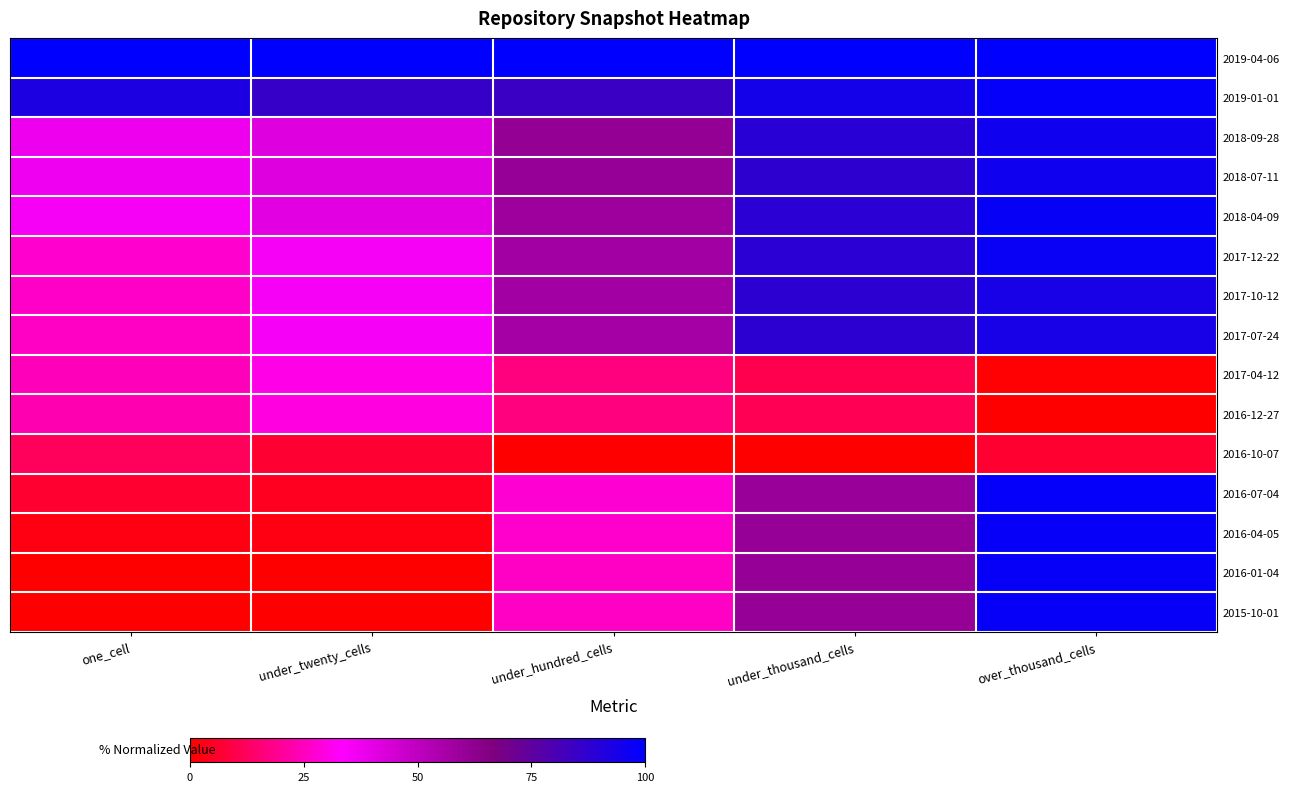

Reading right to left, what are all the values shown in this chart?

2019-04-06: over_thousand_cells=1.0	under_thousand_cells=1.0	under_hundred_cells=1.0	under_twenty_cells=1.0	one_cell=1.0
2019-01-01: over_thousand_cells=1.0	under_thousand_cells=0.9	under_hundred_cells=0.8	under_twenty_cells=0.9	one_cell=0.9
2018-09-28: over_thousand_cells=1.0	under_thousand_cells=0.9	under_hundred_cells=0.6	under_twenty_cells=0.4	one_cell=0.4
2018-07-11: over_thousand_cells=1.0	under_thousand_cells=0.9	under_hundred_cells=0.6	under_twenty_cells=0.4	one_cell=0.4
2018-04-09: over_thousand_cells=1.0	under_thousand_cells=0.9	under_hundred_cells=0.6	under_twenty_cells=0.4	one_cell=0.4
2017-12-22: over_thousand_cells=1.0	under_thousand_cells=0.9	under_hundred_cells=0.6	under_twenty_cells=0.4	one_cell=0.3
2017-10-12: over_thousand_cells=0.9	under_thousand_cells=0.9	under_hundred_cells=0.6	under_twenty_cells=0.4	one_cell=0.3
2017-07-24: over_thousand_cells=0.9	under_thousand_cells=0.9	under_hundred_cells=0.6	under_twenty_cells=0.4	one_cell=0.3
2017-04-12: over_thousand_cells=0.0	under_thousand_cells=0.1	under_hundred_cells=0.2	under_twenty_cells=0.3	one_cell=0.2
2016-12-27: over_thousand_cells=0.0	under_thousand_cells=0.1	under_hundred_cells=0.2	under_twenty_cells=0.3	one_cell=0.2
2016-10-07: over_thousand_cells=0.1	under_thousand_cells=0.0	under_hundred_cells=0.0	under_twenty_cells=0.1	one_cell=0.1
2016-07-04: over_thousand_cells=1.0	under_thousand_cells=0.6	under_hundred_cells=0.3	under_twenty_cells=0.0	one_cell=0.1
2016-04-05: over_thousand_cells=1.0	under_thousand_cells=0.6	under_hundred_cells=0.3	under_twenty_cells=0.0	one_cell=0.0
2016-01-04: over_thousand_cells=1.0	under_thousand_cells=0.6	under_hundred_cells=0.3	under_twenty_cells=0.0	one_cell=0.0
2015-10-01: over_thousand_cells=1.0	under_thousand_cells=0.6	under_hundred_cells=0.3	under_twenty_cells=0.0	one_cell=0.0